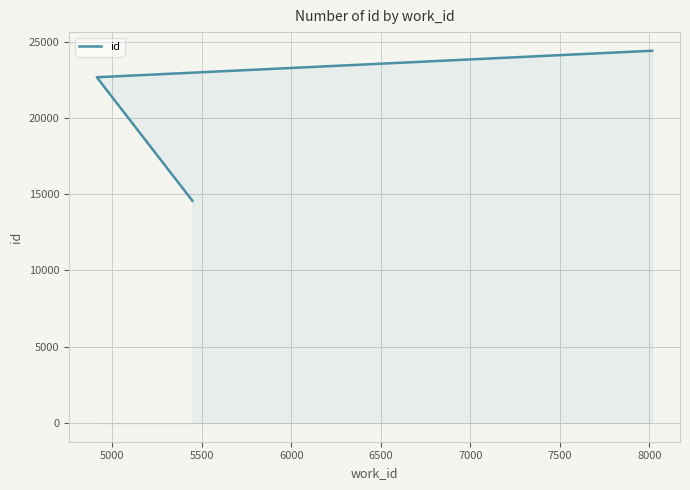

What is the value of the 3rd point from the left?

24397